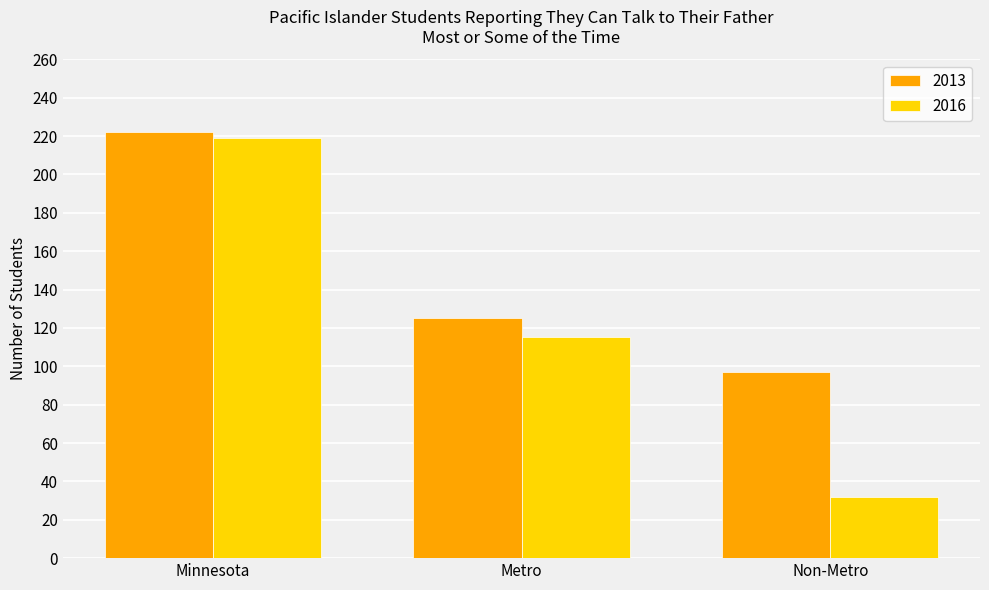

Where does the 2013 series first go above 125?

Minnesota